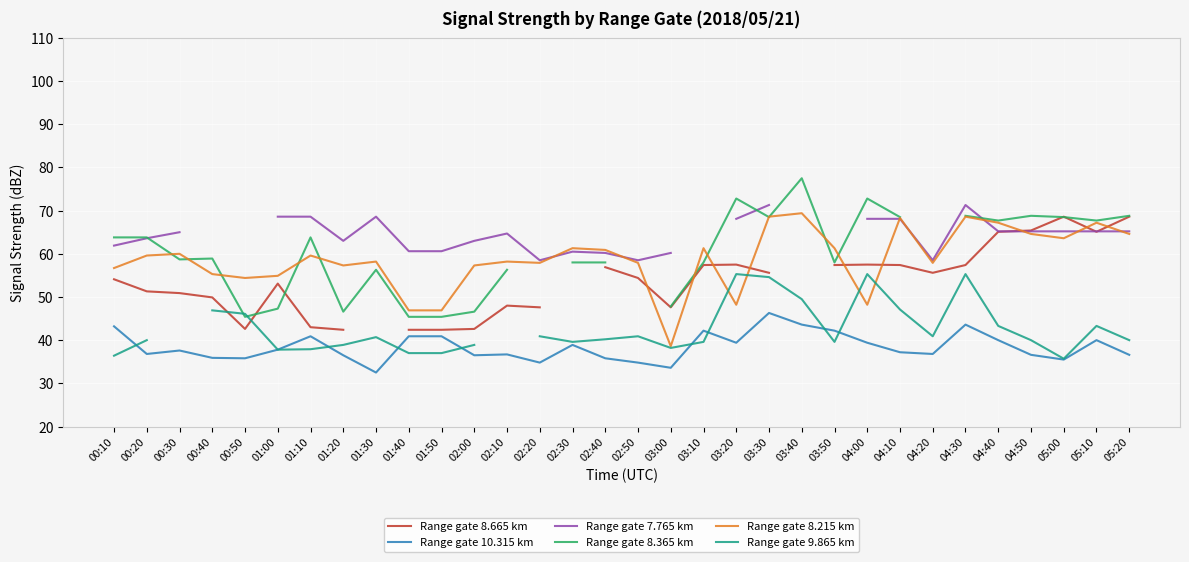

Which series has the largest total across all categories?

Range gate 8.215 km